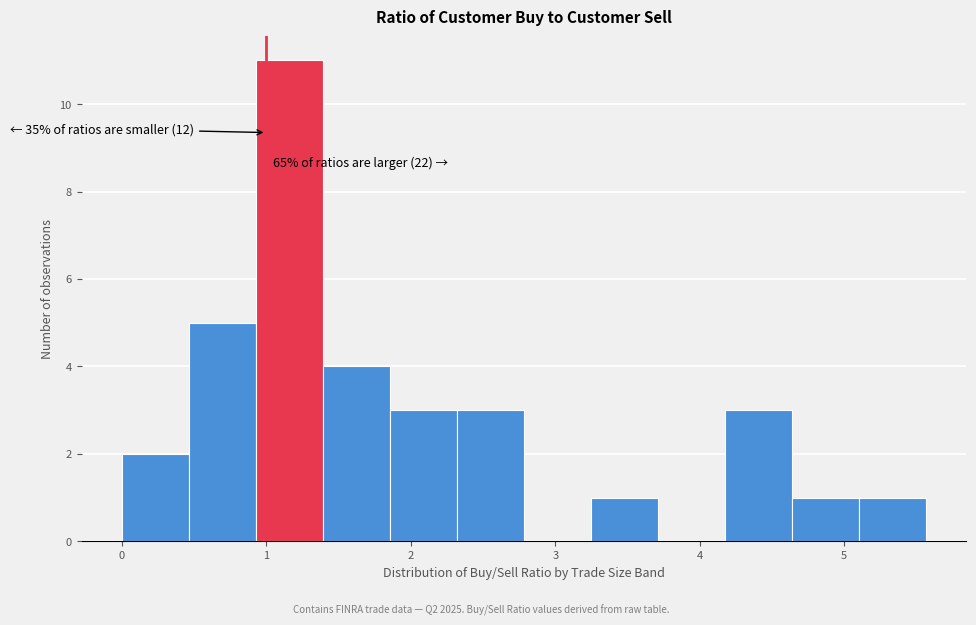

Which range on the x-axis has the tallest bar?

0.9 to 1.4